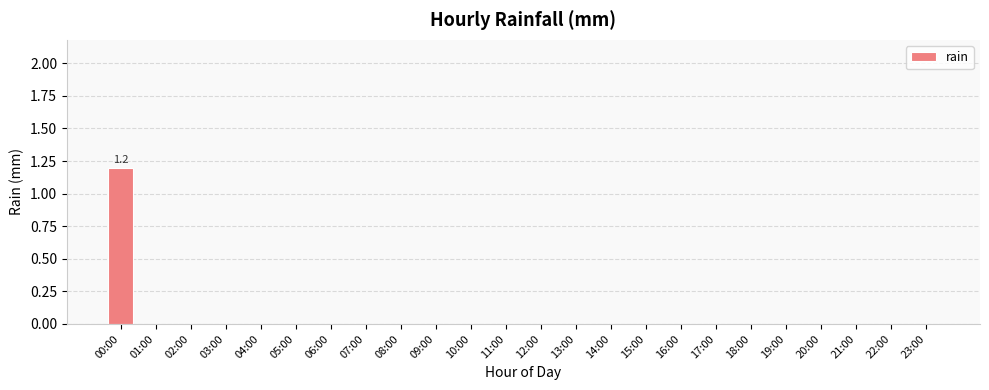

What is the sum of all values?

1.2